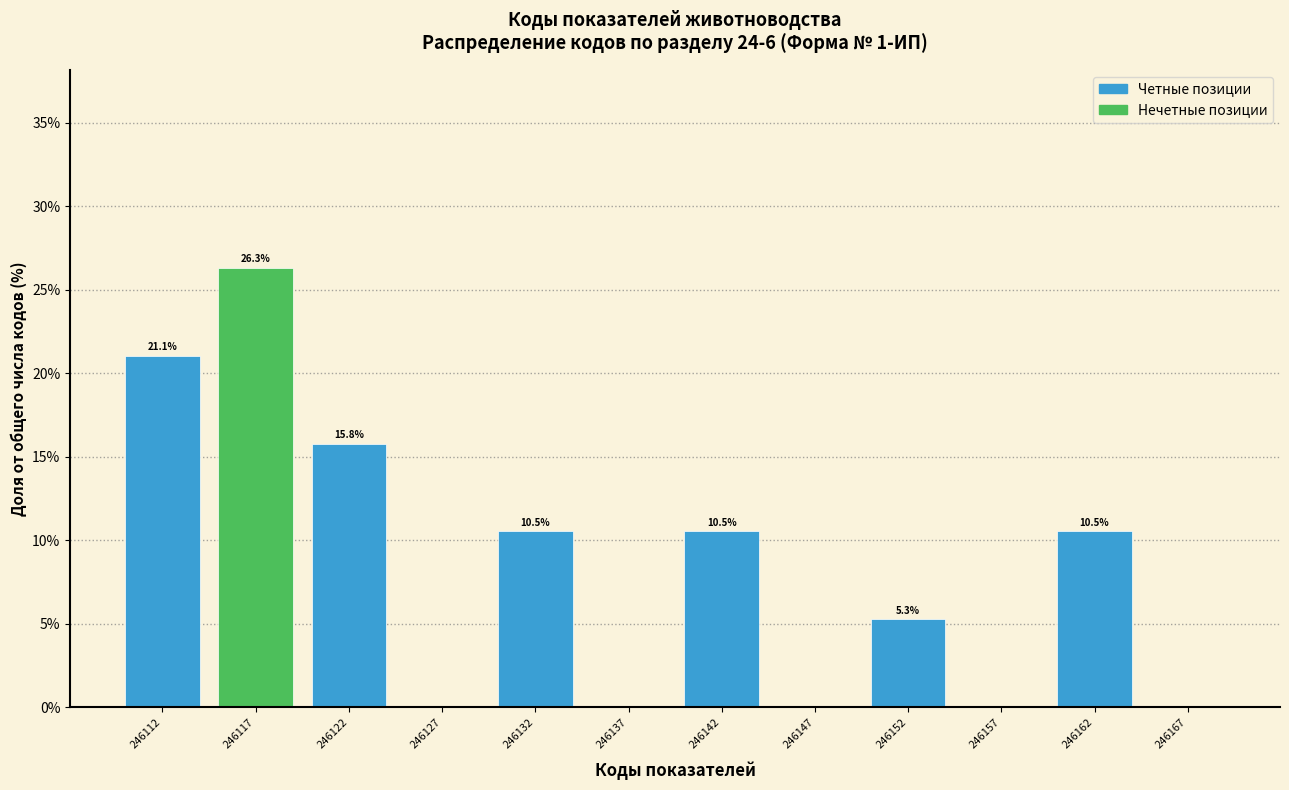

Which range on the x-axis has the tallest bar?

246115 to 246120